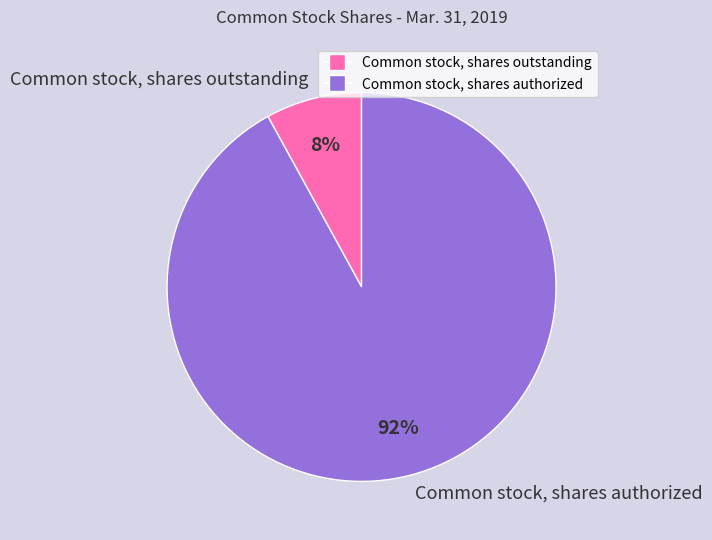

Is the sum of Common stock, shares outstanding and Common stock, shares authorized greater than half?

Yes